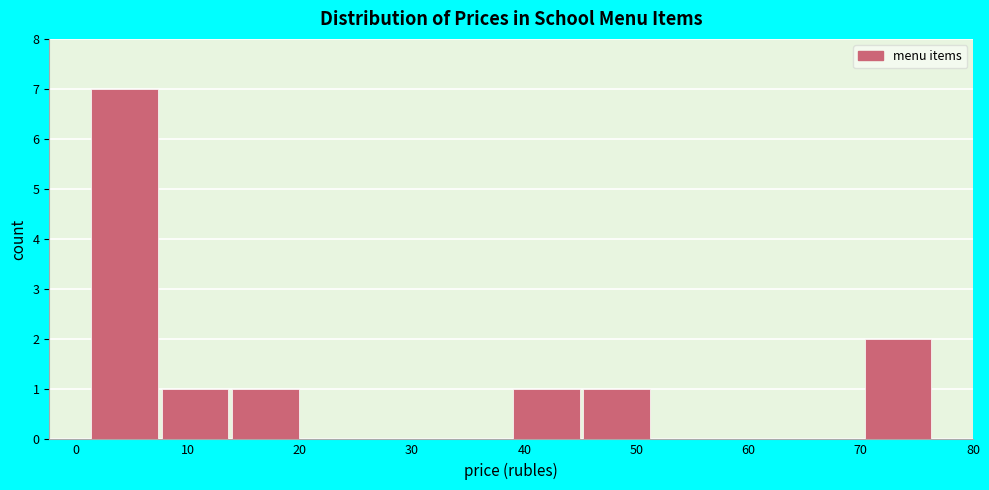

Which range on the x-axis has the tallest bar?

1 to 8